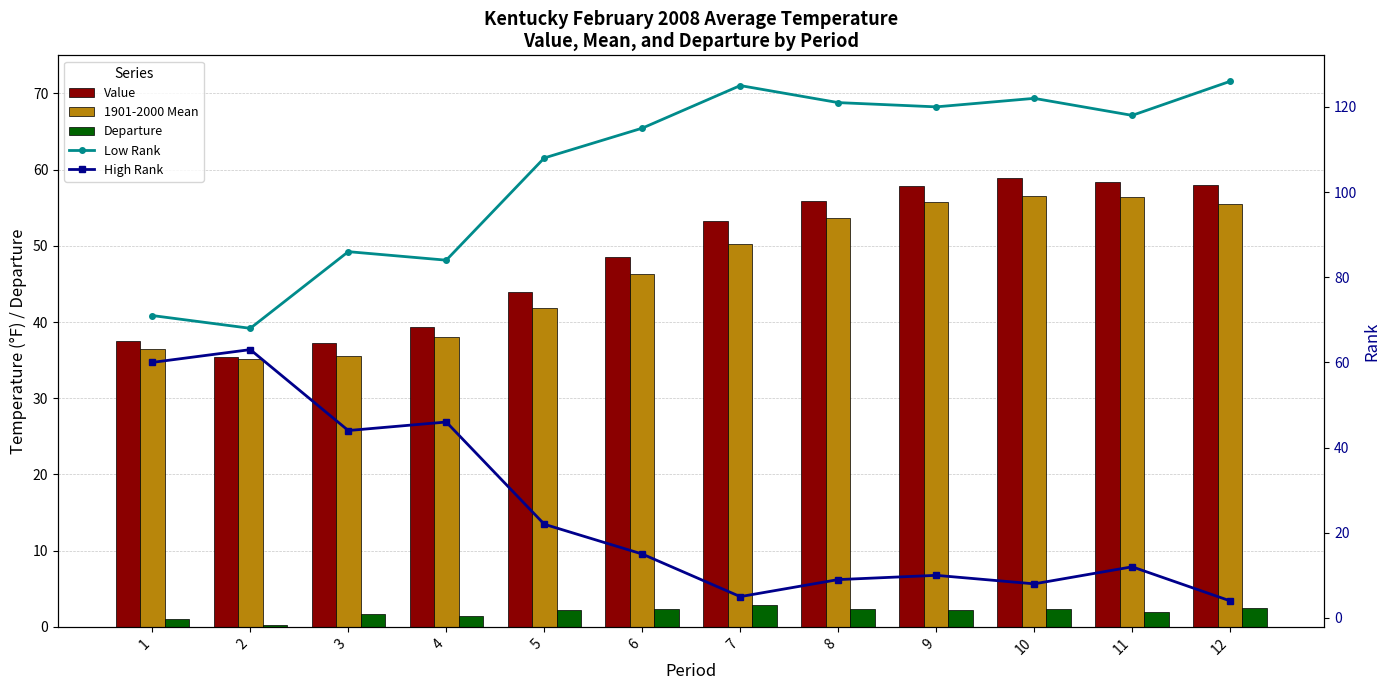

Reading left to right, what are all the values shown in this chart?

Value: 37.5	35.4	37.2	39.4	44.0	48.6	53.2	55.9	57.9	58.9	58.4	58.0
1901-2000 Mean: 36.5	35.1	35.5	38.0	41.8	46.3	50.3	53.6	55.7	56.6	56.4	55.5
Departure: 1.0	0.3	1.7	1.4	2.2	2.3	2.9	2.3	2.2	2.3	2.0	2.5
Low Rank: 71.0	68.0	86.0	84.0	108.0	115.0	125.0	121.0	120.0	122.0	118.0	126.0
High Rank: 60.0	63.0	44.0	46.0	22.0	15.0	5.0	9.0	10.0	8.0	12.0	4.0